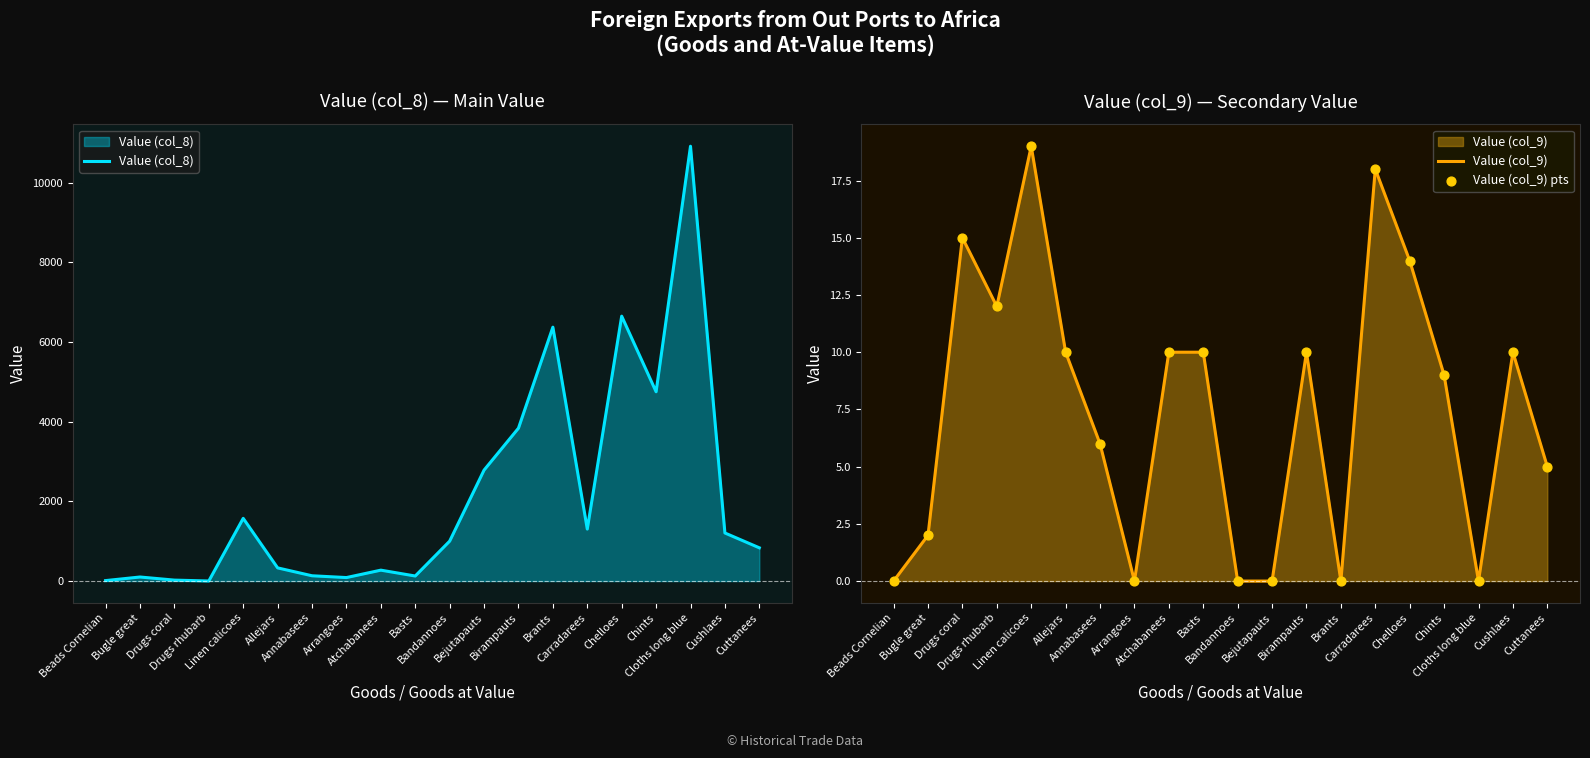

At which category is the sum across all series the highest?

Cloths long blue